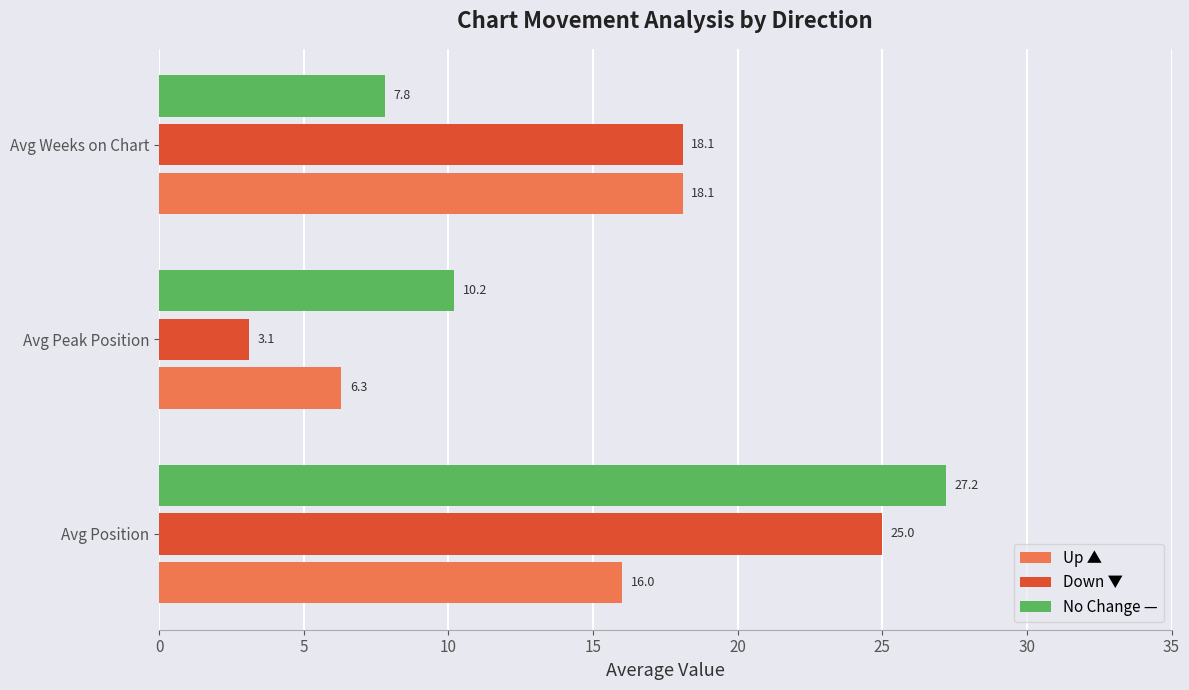

What is the maximum value shown in the chart?

27.2